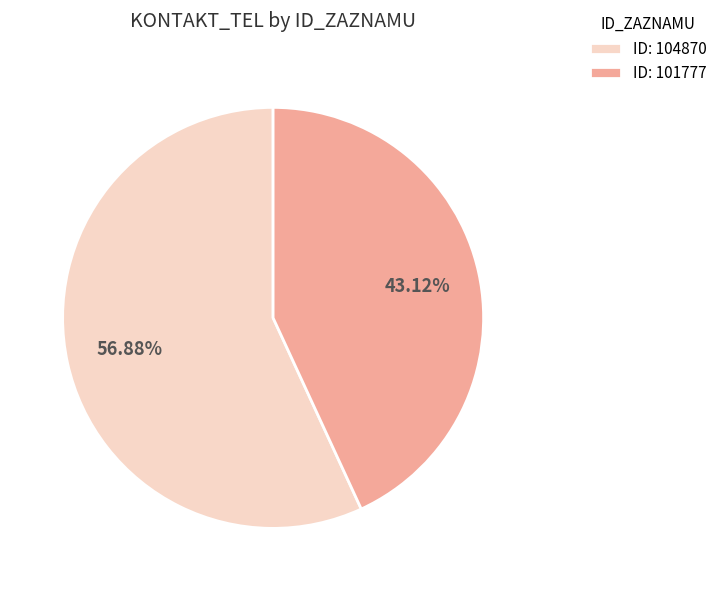

To the nearest percent, what is the average slice percentage?

50%